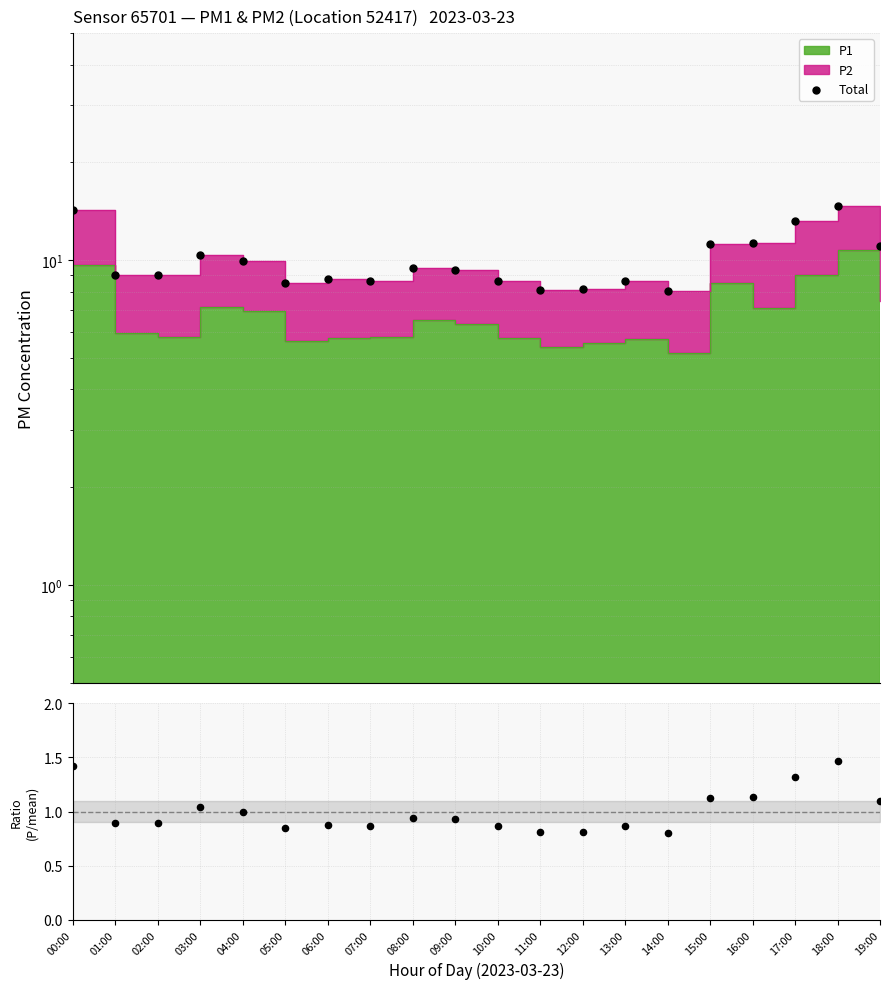

Which has a higher value, 04:00 or 03:00?

03:00